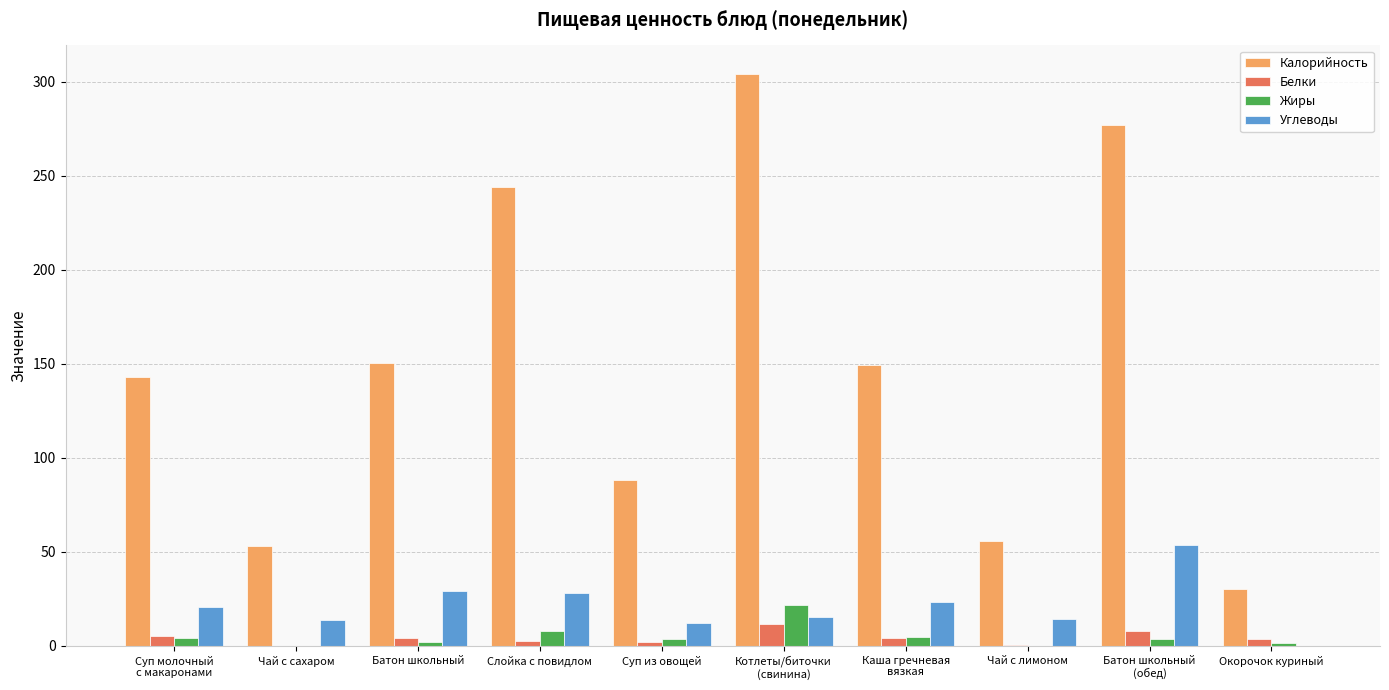

The Калорийность series shows 371.6 at Слойка с повидлом. True or false?

False